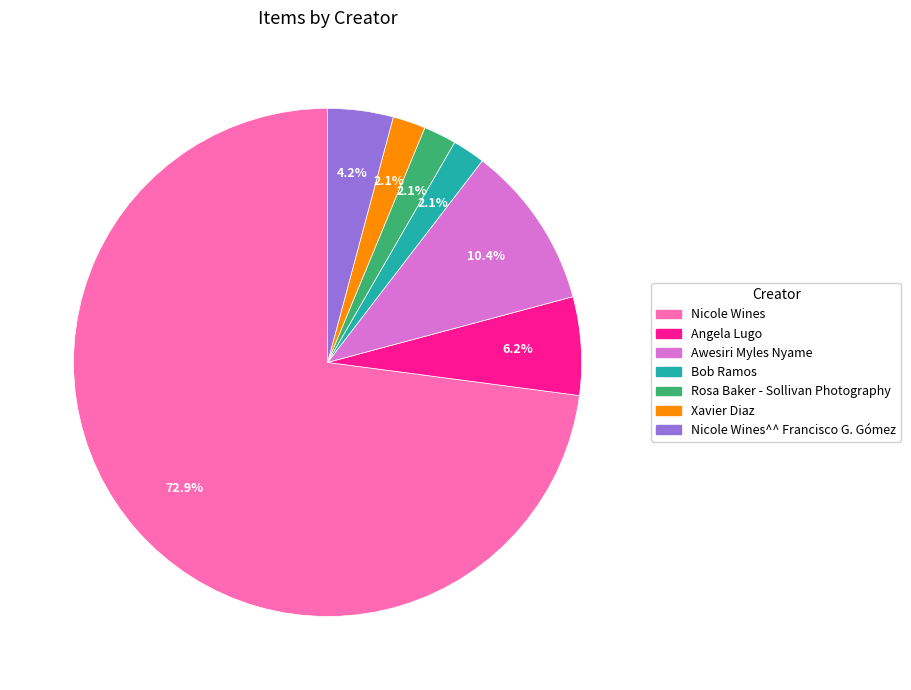

Is there any slice that represents more than half of the pie?

Yes